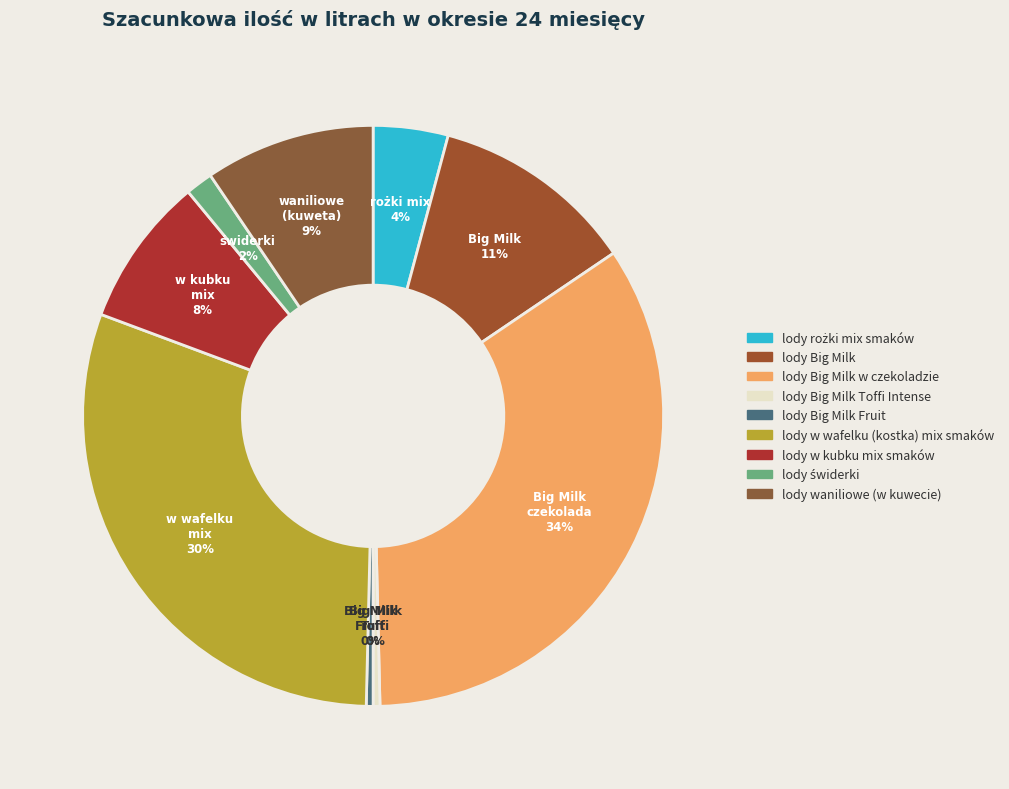

Approximately how many times larger is the value at lody w wafelku (kostka) mix smaków compared to lody Big Milk Fruit?

80.0